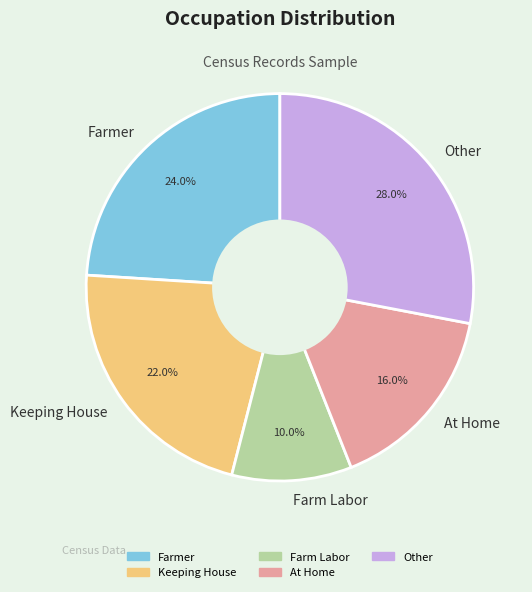

The Keeping House slice represents 22% of the pie. True or false?

True